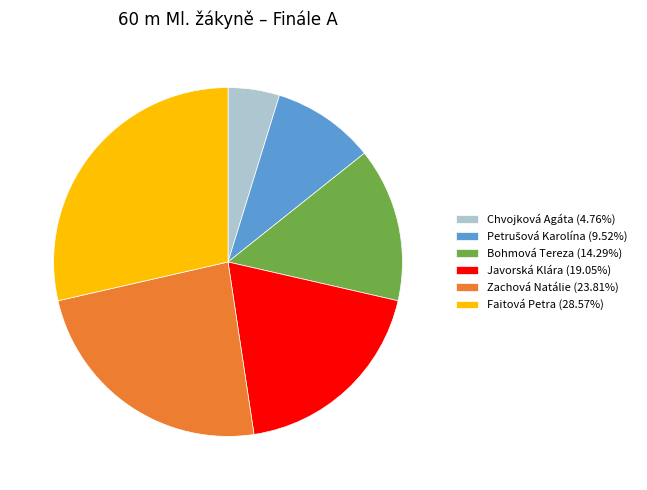

Is there any slice that represents more than half of the pie?

No